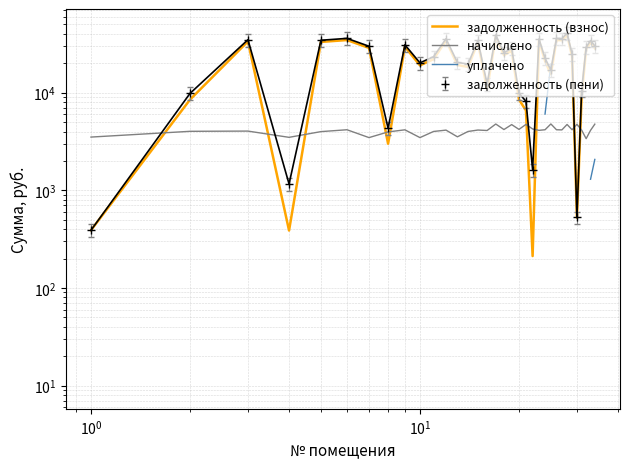

Is this an area chart (filled region under the line)?

No